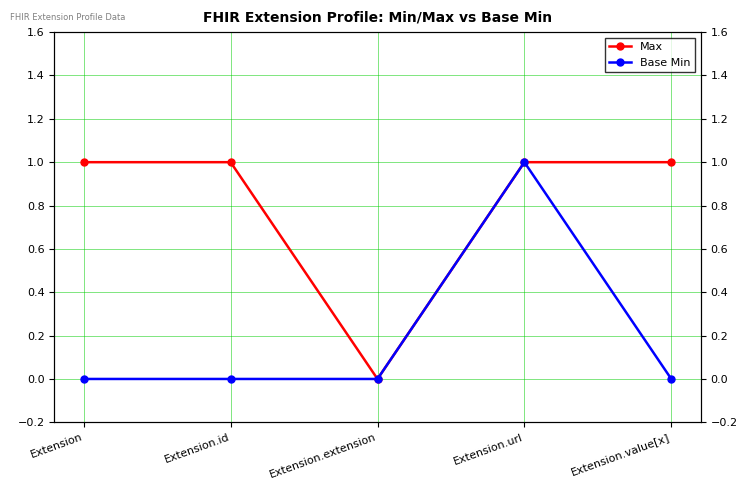

What is the spread (max minus min) of values at Extension?

1